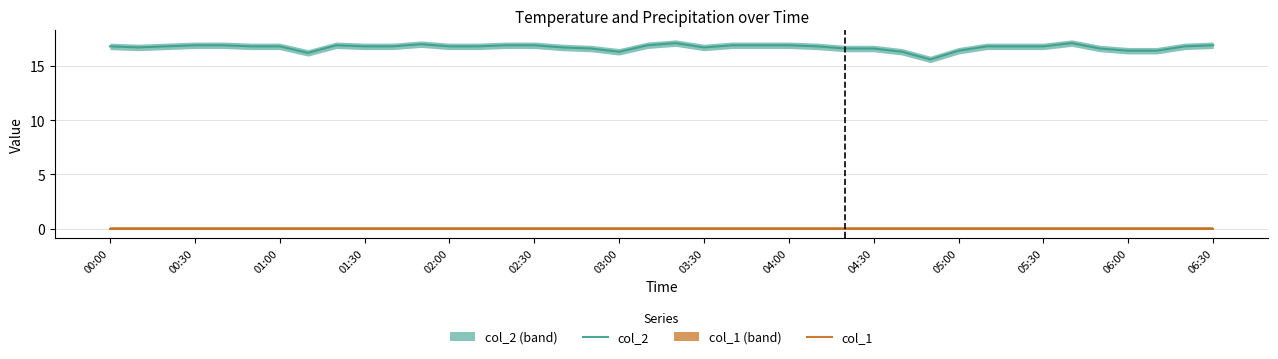

Reading left to right, transcribe all the data shown in this chart.

col_2: 16.8	16.7	16.8	16.9	16.9	16.8	16.8	16.2	16.9	16.8	16.8	17.0	16.8	16.8	16.9	16.9	16.7	16.6	16.3	16.9	17.1	16.7	16.9	16.9	16.9	16.8	16.6	16.6	16.3	15.6	16.4	16.8	16.8	16.8	17.1	16.6	16.4	16.4	16.8	16.9
col_1: 0.0	0.0	0.0	0.0	0.0	0.0	0.0	0.0	0.0	0.0	0.0	0.0	0.0	0.0	0.0	0.0	0.0	0.0	0.0	0.0	0.0	0.0	0.0	0.0	0.0	0.0	0.0	0.0	0.0	0.0	0.0	0.0	0.0	0.0	0.0	0.0	0.0	0.0	0.0	0.0